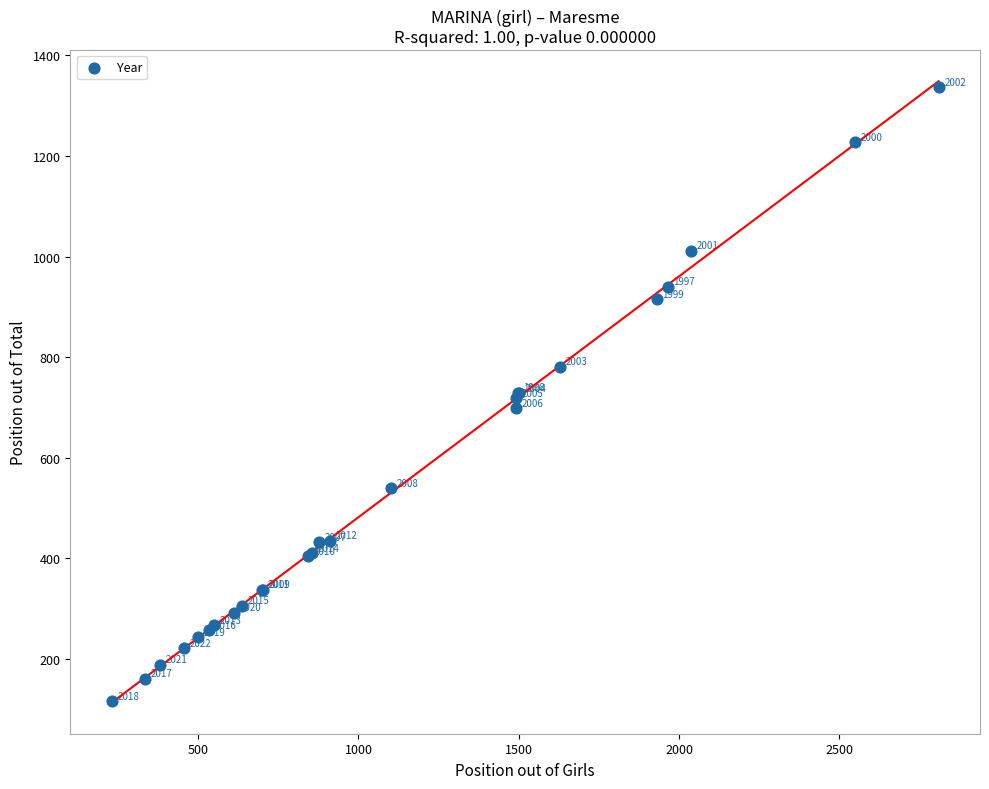

What Y value in the scatter plot is closest to 726?

728